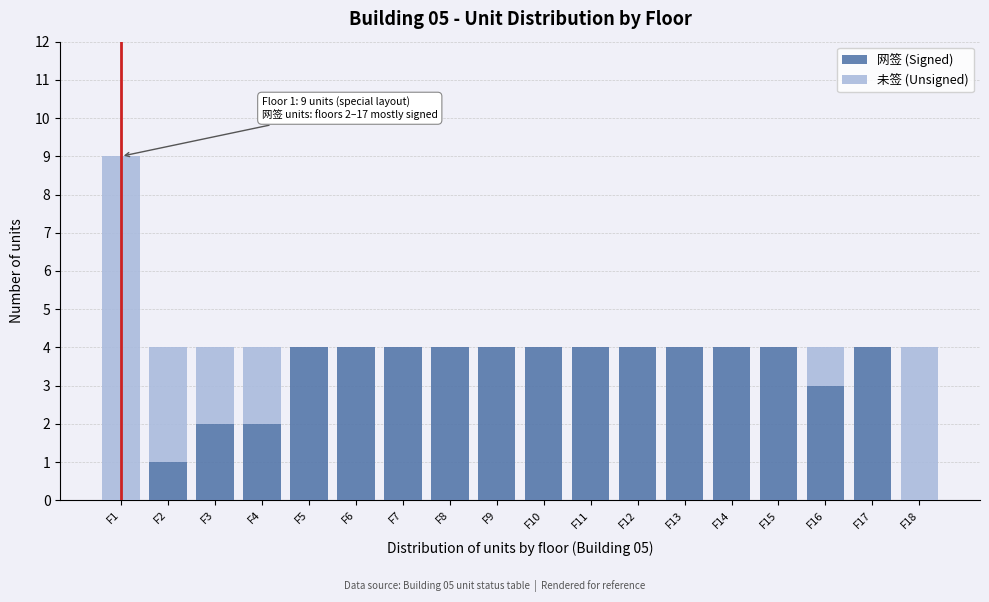

The 网签 (Signed) series shows 6 at F11. True or false?

False